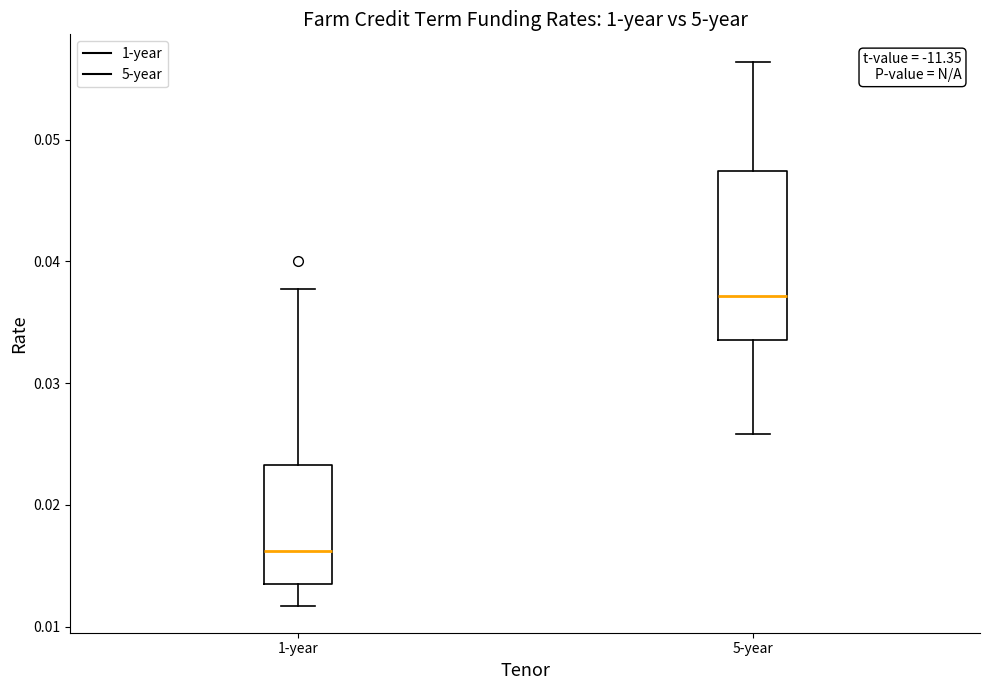

Which box has the lowest median line?

1-year